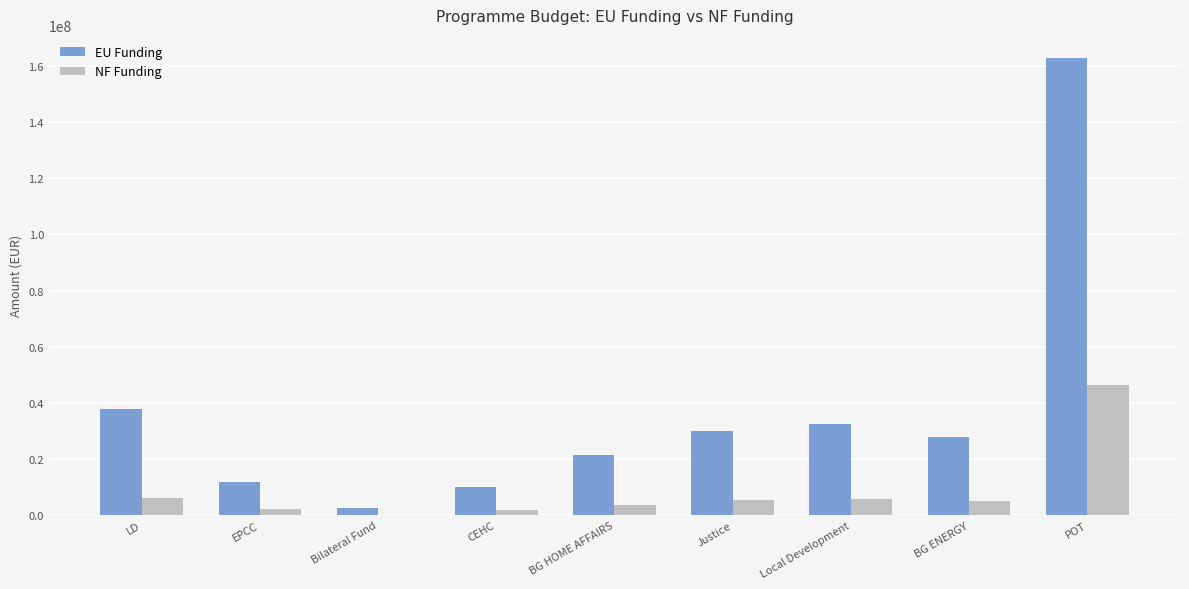

At which category does the chart reach its peak across all series?

POT